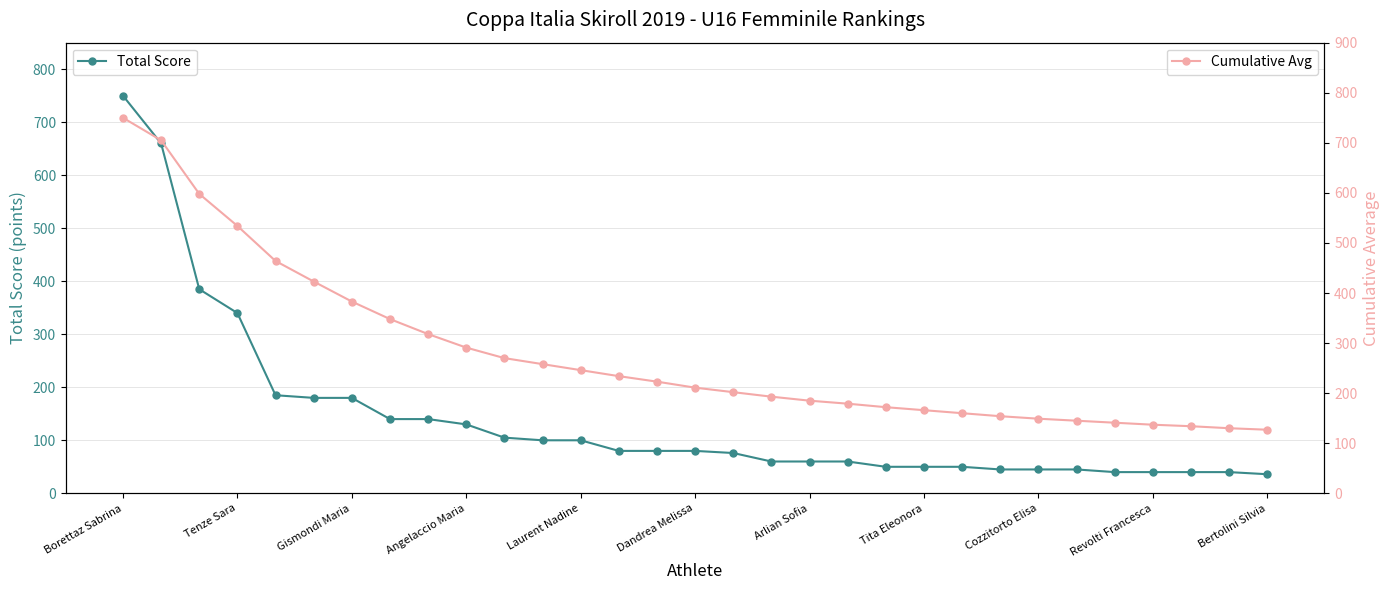

The Total Score series shows 50 at Tita Eleonora. True or false?

True